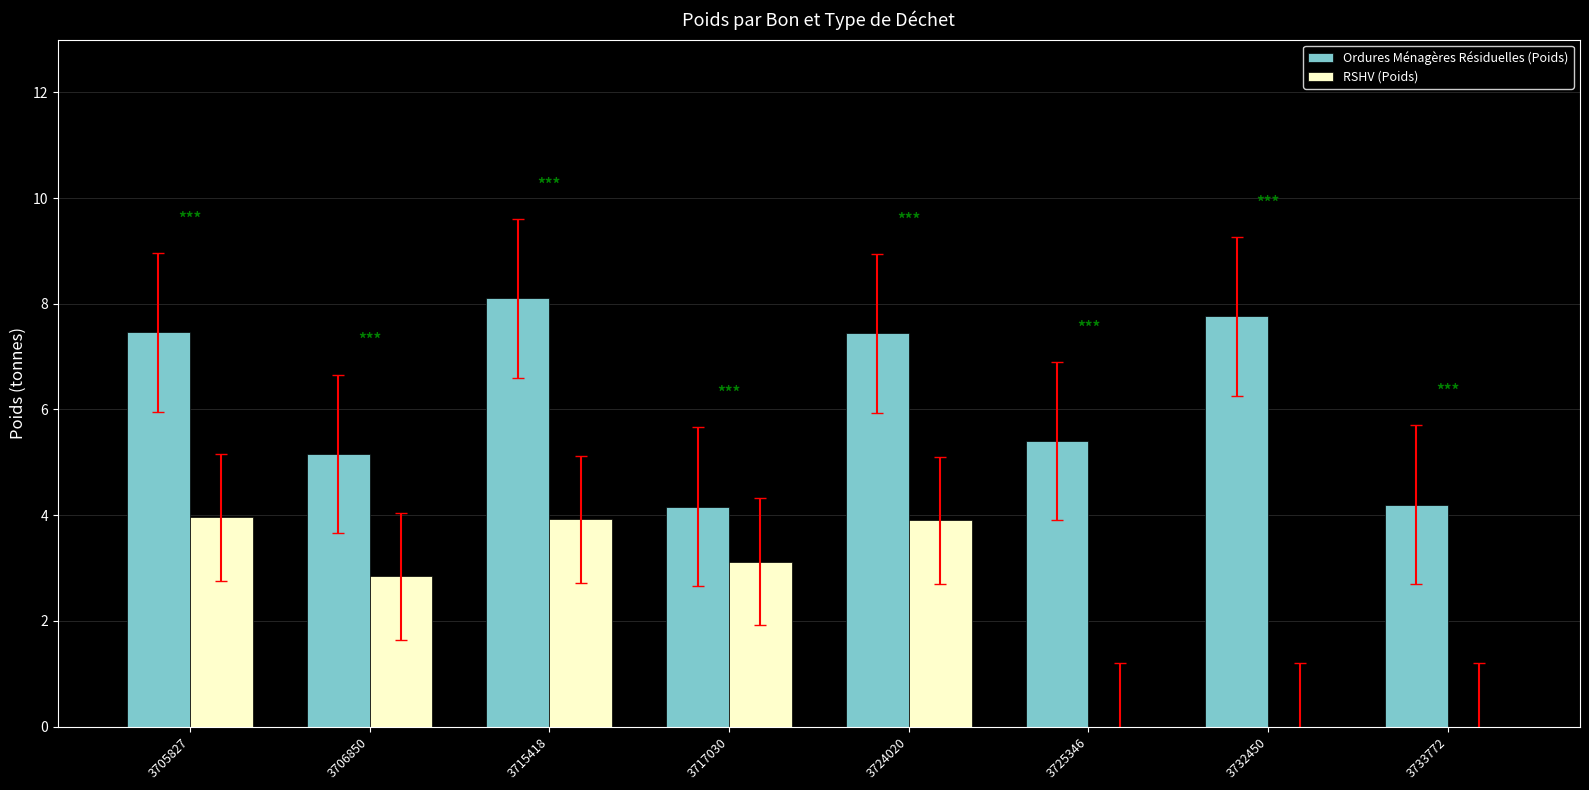

Which series has the largest total across all categories?

Ordures Ménagères Résiduelles (Poids)